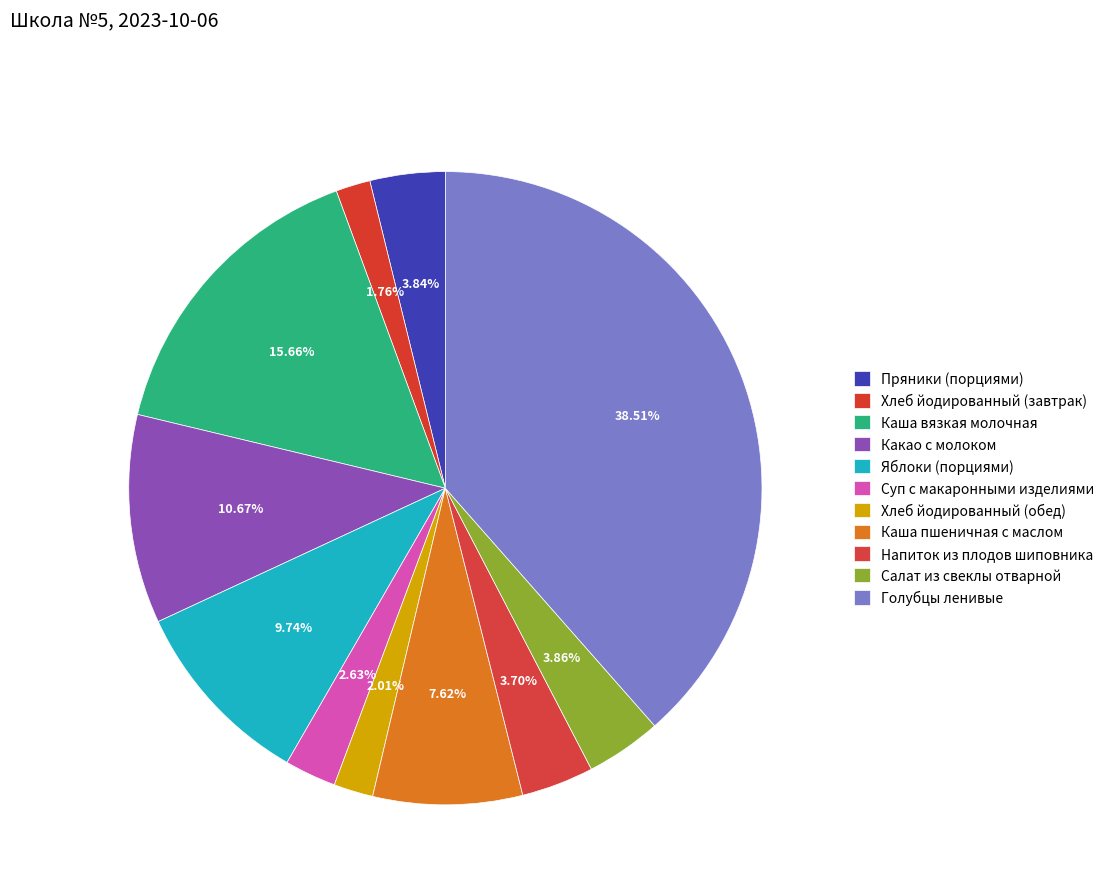

Approximately how many times larger is the value at Яблоки (порциями) compared to Какао с молоком?

0.9